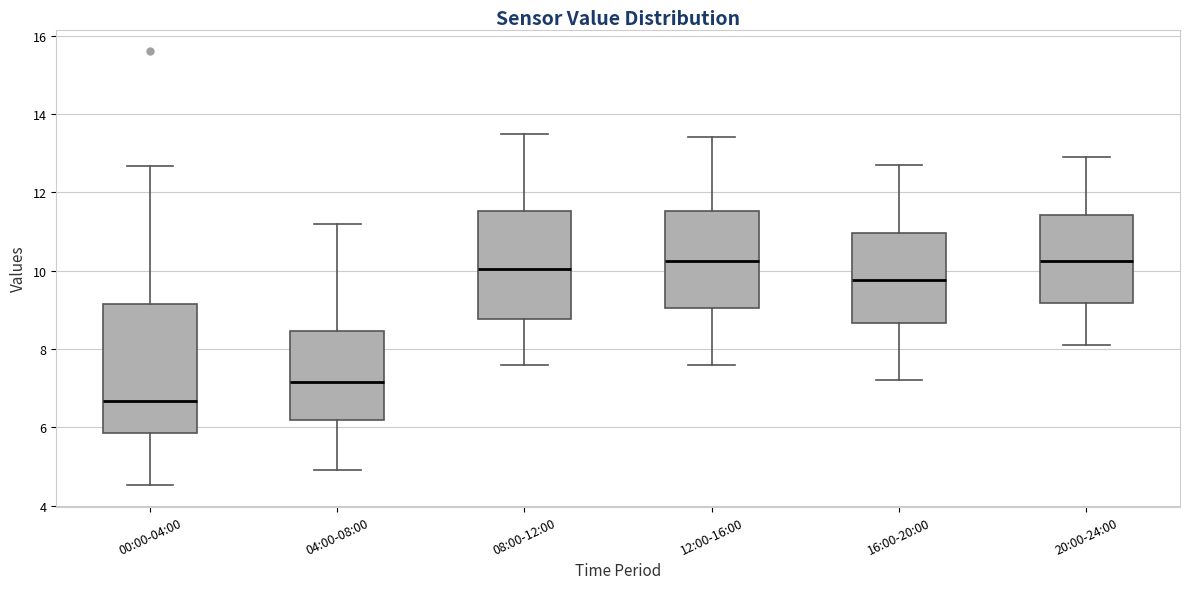

Reading left to right, transcribe this box plot: for each box, give where its median line is, the range the box spans, and where its two whiskers end, as read against the y-axis. The values are not printed on the chart, so give them approximately, as read against the axis.

00:00-04:00: median 6.6, box 5.8 to 9.2, whiskers 4.6 to 12.6
04:00-08:00: median 7.2, box 6.2 to 8.4, whiskers 5.0 to 11.2
08:00-12:00: median 10.0, box 8.8 to 11.6, whiskers 7.6 to 13.6
12:00-16:00: median 10.2, box 9.0 to 11.6, whiskers 7.6 to 13.4
16:00-20:00: median 9.8, box 8.6 to 11.0, whiskers 7.2 to 12.8
20:00-24:00: median 10.2, box 9.2 to 11.4, whiskers 8.2 to 13.0